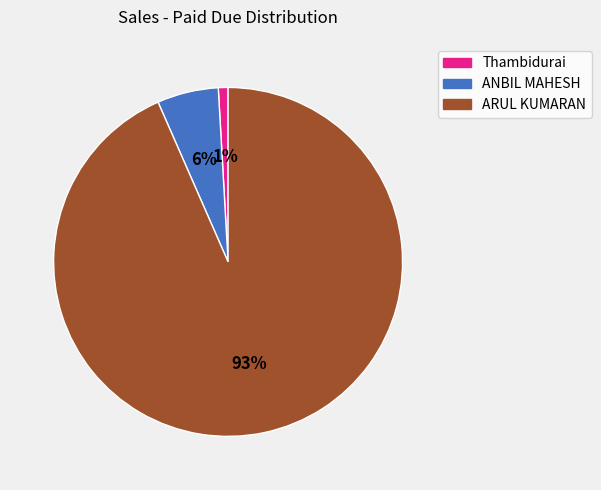

Which has a higher value, ANBIL MAHESH or Thambidurai?

ANBIL MAHESH